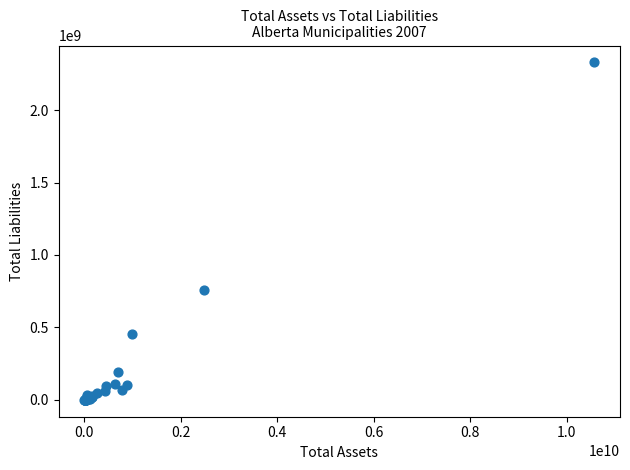

What Y value in the scatter plot is closest to 1164693500?

761385000